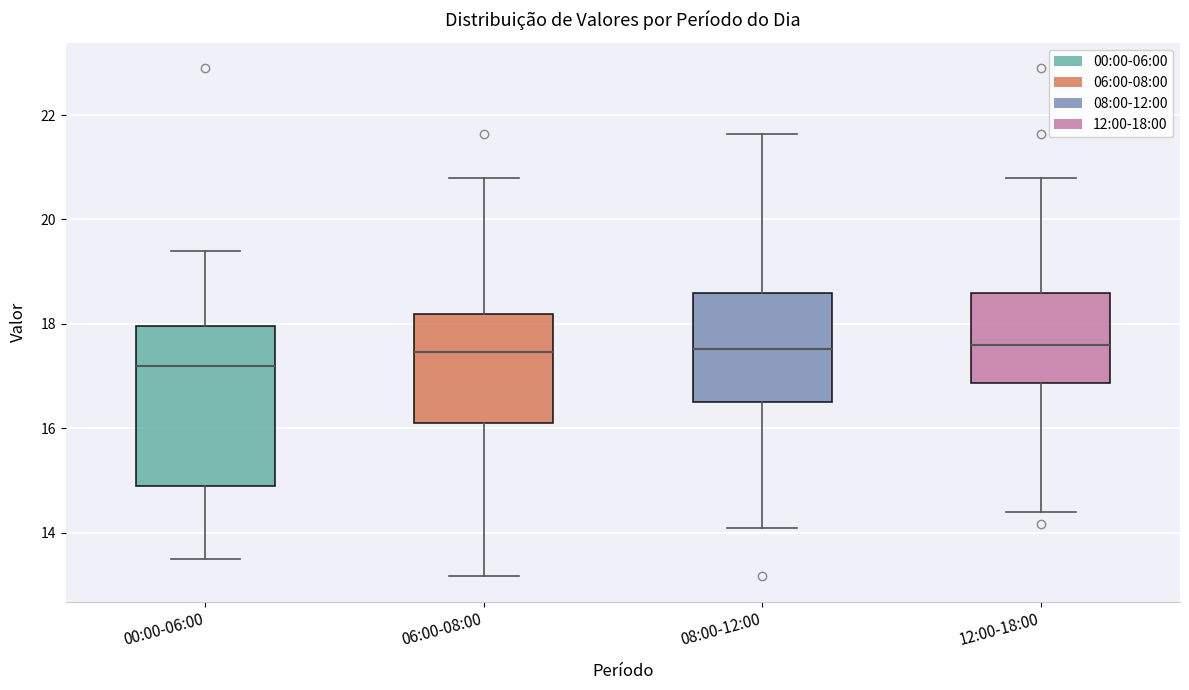

Reading left to right, read every box against the y-axis: the position of its median line, the range the box covers, and the ends of its whiskers. The values are not printed on the chart, so give them approximately, as read against the axis.

00:00-06:00: median 17.2, box 15.0 to 18.0, whiskers 13.6 to 19.4
06:00-08:00: median 17.4, box 16.2 to 18.2, whiskers 13.2 to 20.8
08:00-12:00: median 17.6, box 16.6 to 18.6, whiskers 14.2 to 21.6
12:00-18:00: median 17.6, box 16.8 to 18.6, whiskers 14.4 to 20.8